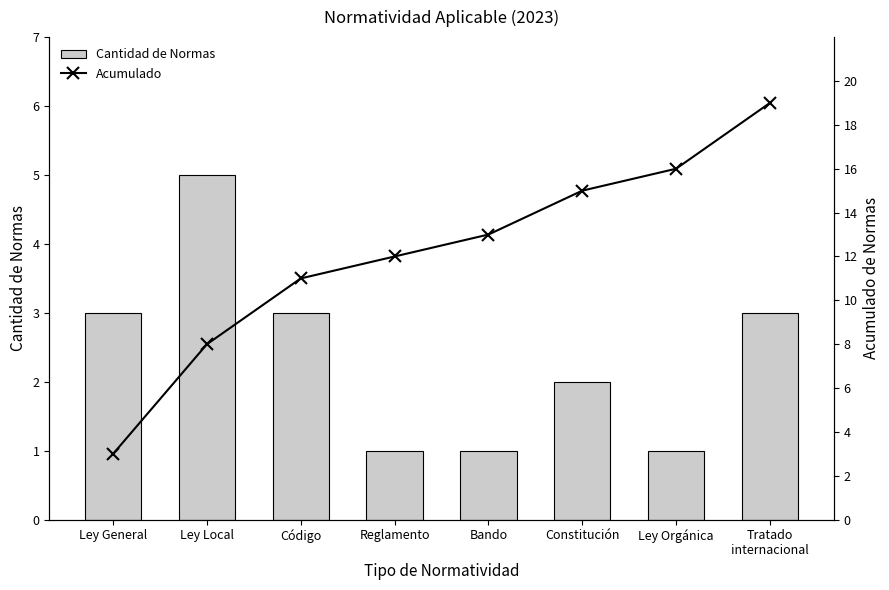

What is the approximate value of Cantidad de Normas at Ley Local?

5